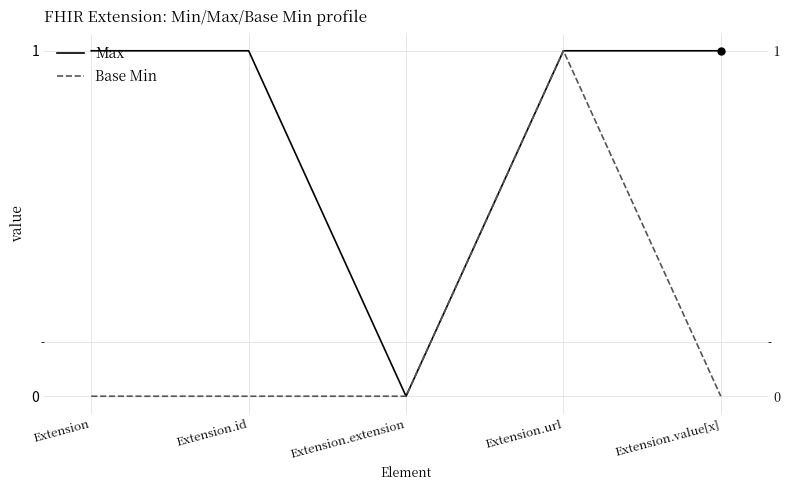

The value of Max at Extension.extension is 0. True or false?

True